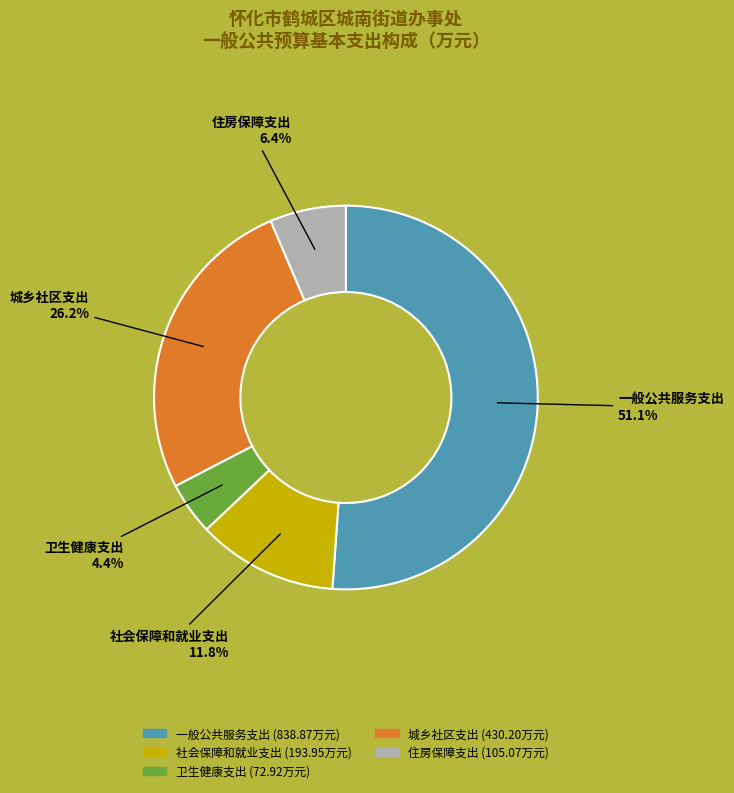

Which slice represents more than half of the pie?

一般公共服务支出